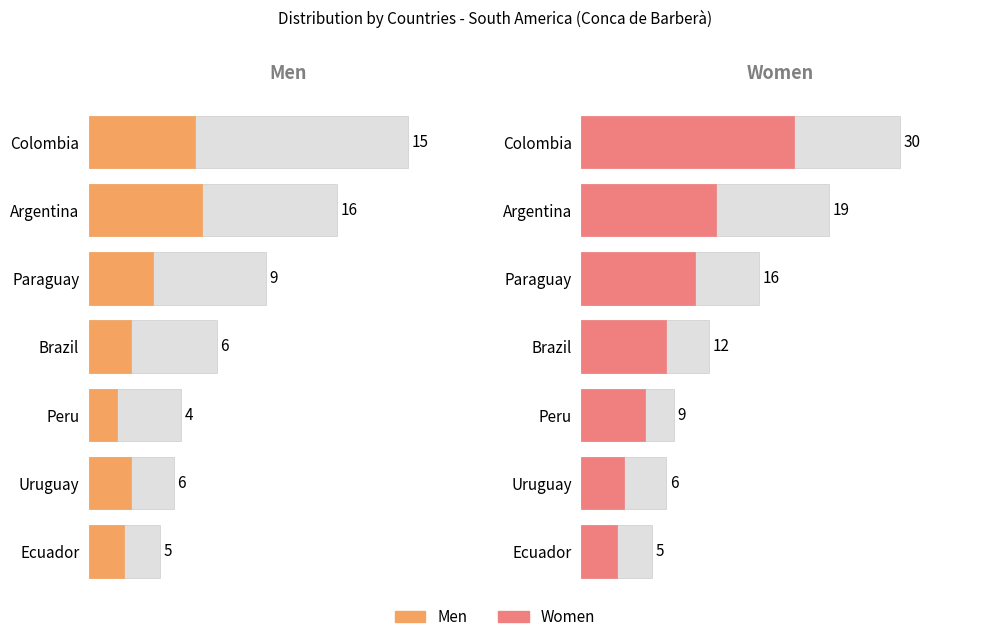

What is the sum of all Women values?

97